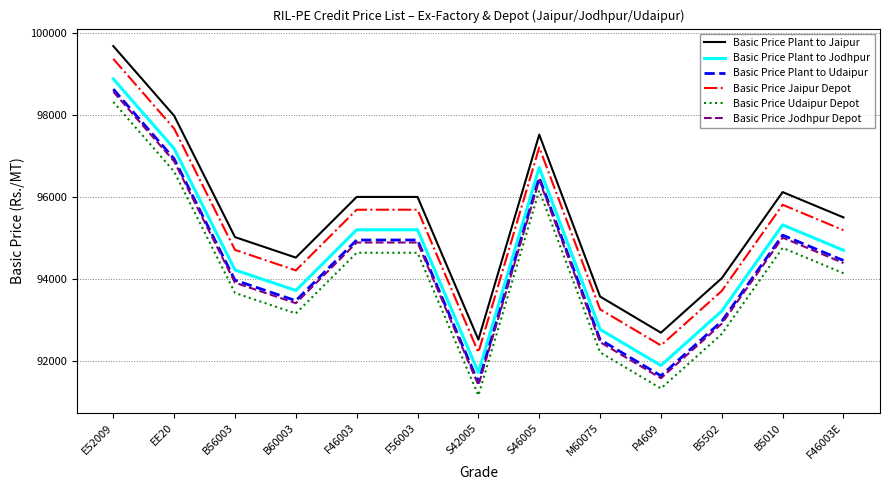

Which category has the lowest value in the Basic Price Udaipur Depot series?

S42005